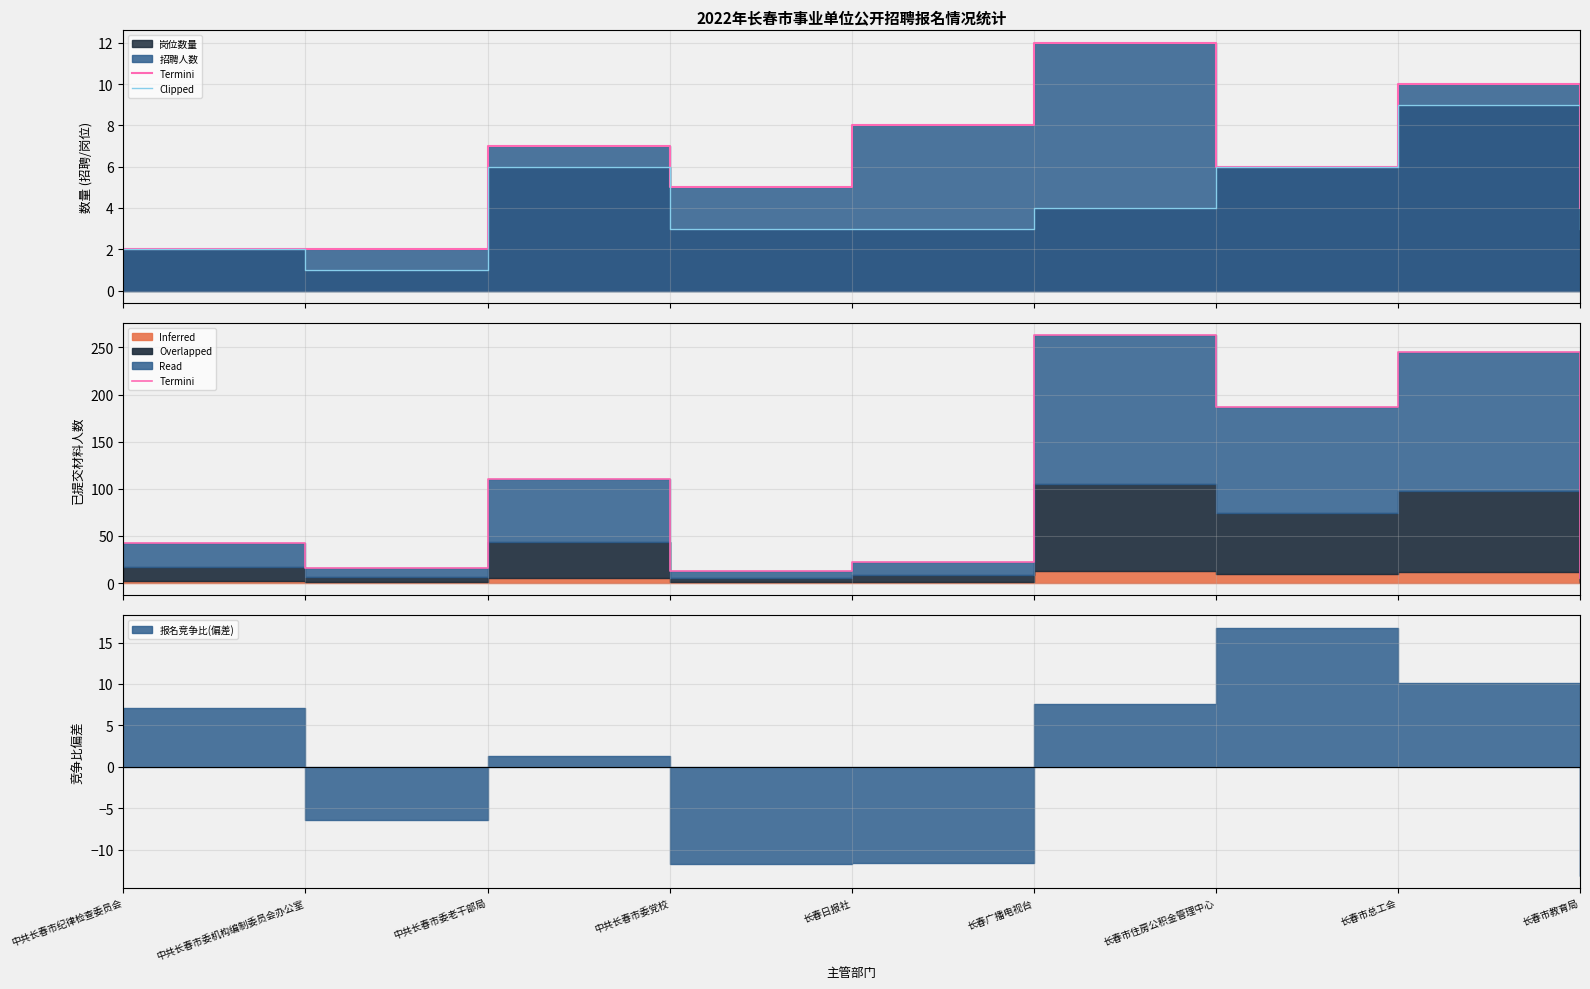

True or false: Clipped and Termini cross at least once.

False